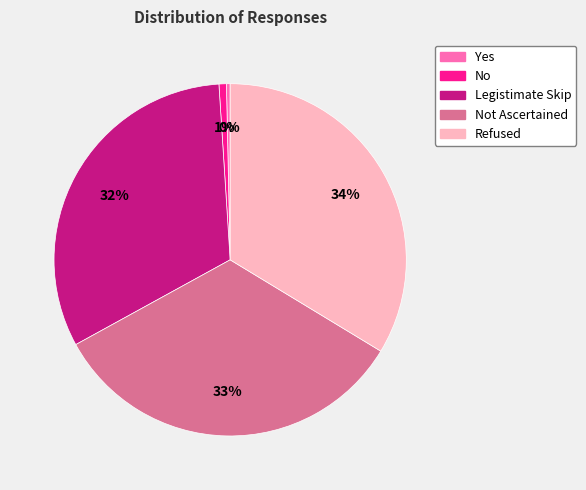

True or false: Not Ascertained accounts for 33% of the total.

True